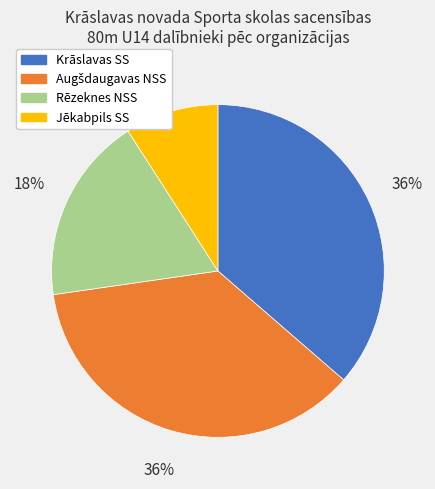

To the nearest percent, what is the average slice percentage?

25%